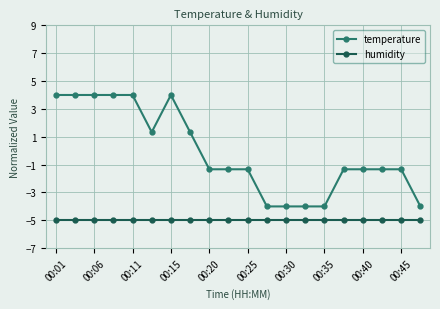

List the series in order of their peak value, highest first.

temperature, humidity